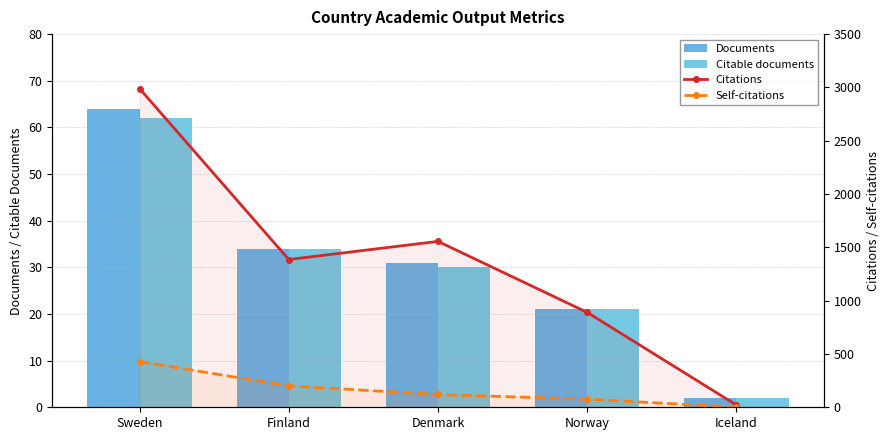

What is the label of the 4th bar from the right?

Finland